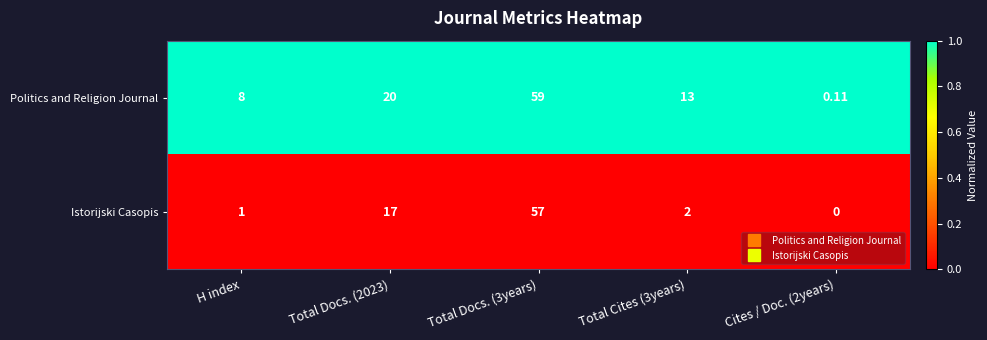

Which series has the widest spread of values?

Politics and Religion Journal